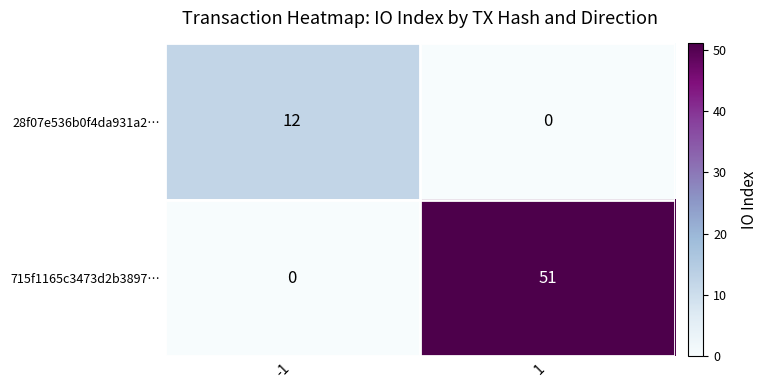

What is the total value across all series at -1?

12